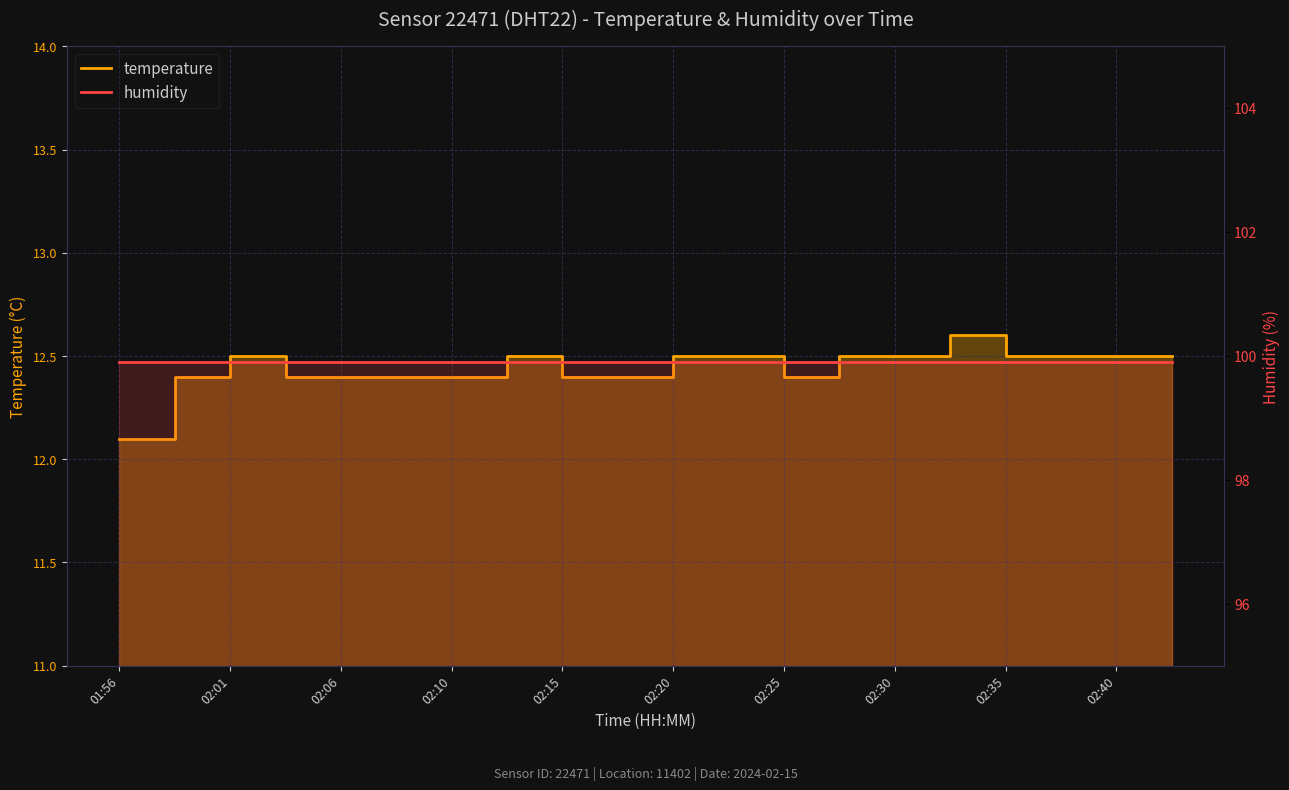

How many lines are shown in the chart?

2